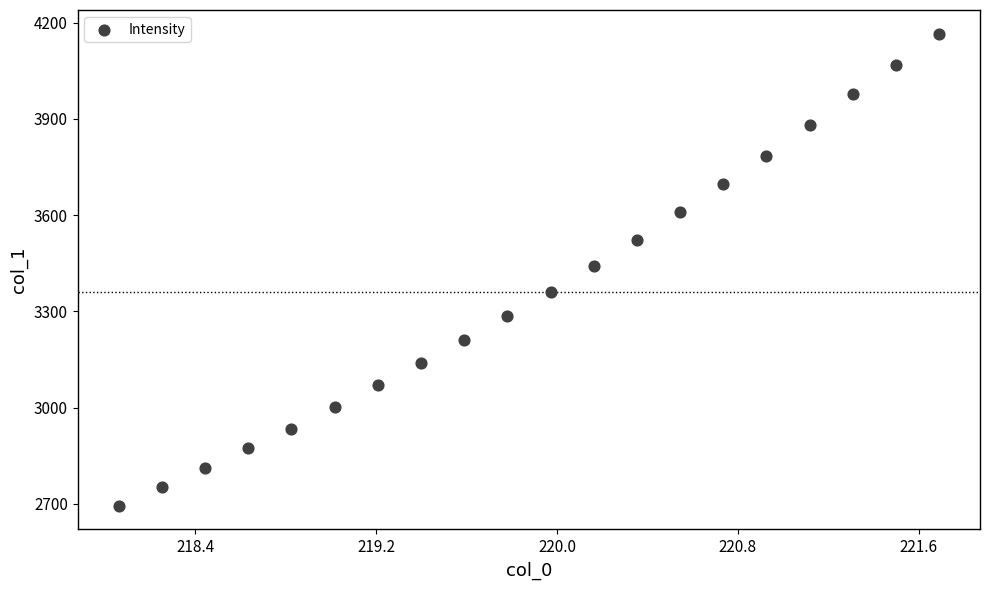

What is the range of Y values (max minus min)?

1471.7